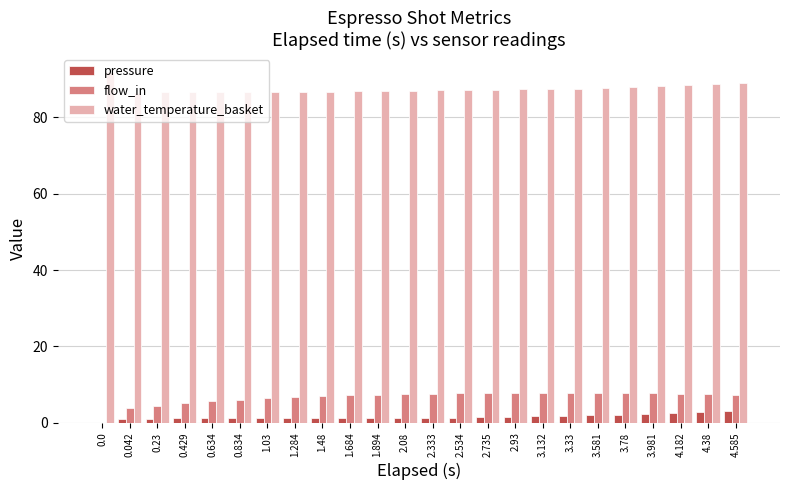

The water_temperature_basket series shows 33.9 at 2.93. True or false?

False